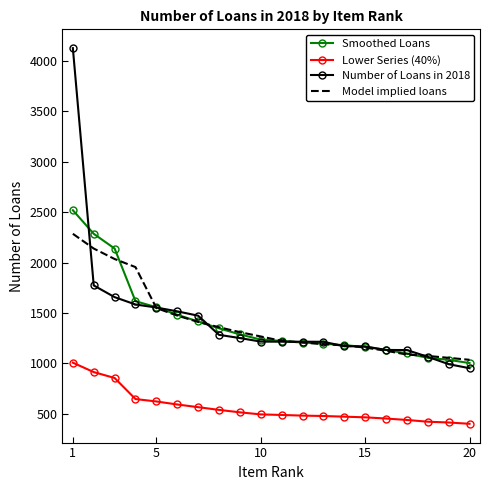

True or false: Smoothed Loans and Lower Series (40%) cross at least once.

False